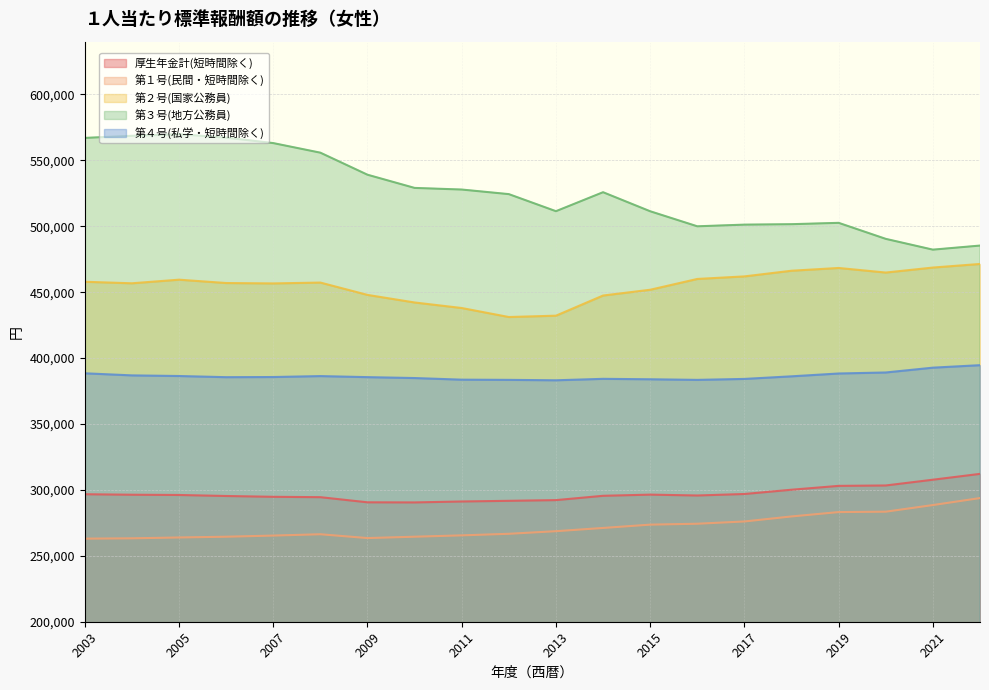

Reading left to right, transcribe all the data shown in this chart.

厚生年金計(短時間除く): 296711	296339	296150	295378	294764	294485	290591	290502	291212	291722	292252	295530	296412	295762	296892	300136	303056	303362	307726	312160
第１号(民間・短時間除く): 263018	263272	263913	264486	265352	266355	263461	264493	265511	266703	268678	271132	273645	274335	276054	279866	283172	283471	288501	293796
第２号(国家公務員): 457875	456725	459458	456922	456628	457270	447913	442166	437970	431137	432152	447442	451824	460013	461951	466246	468341	464868	468660	471384
第３号(地方公務員): 566993	568606	569777	567222	563064	555794	539076	529066	527832	524353	511408	525807	511357	499948	501211	501556	502566	490418	482235	485332
第４号(私学・短時間除く): 388448	386872	386388	385509	385621	386333	385537	384849	383622	383466	383150	384248	383924	383459	384184	386155	388300	389072	392721	394611